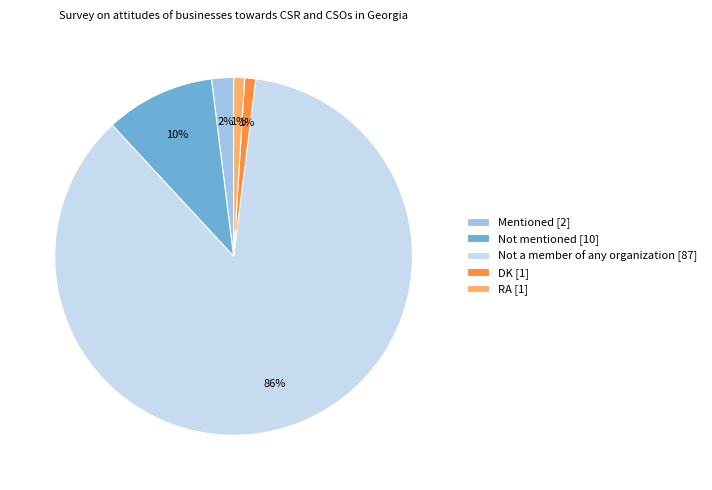

Is there a majority slice in this chart?

Yes